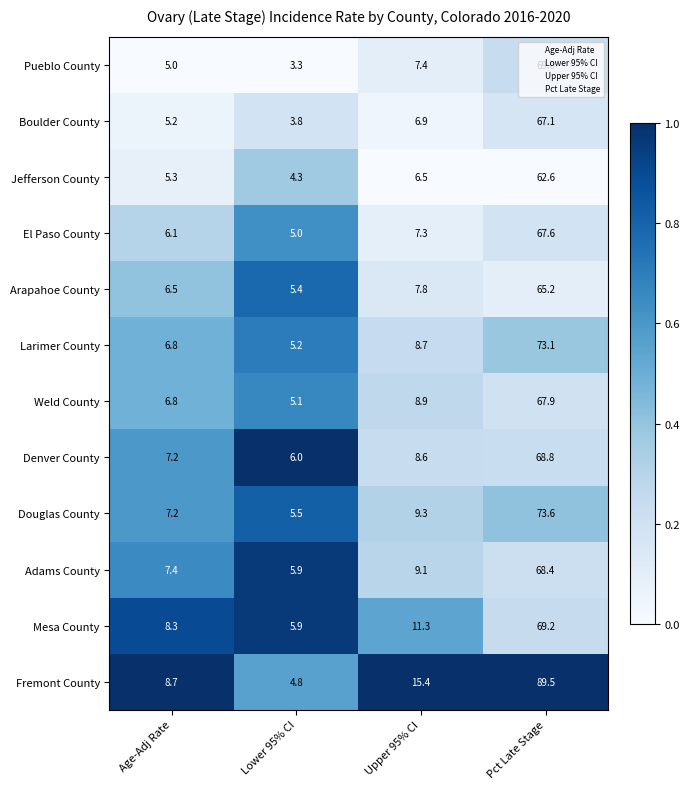

What is the difference between the Pueblo County values at Lower 95% CI and Age-Adj Rate?

1.7